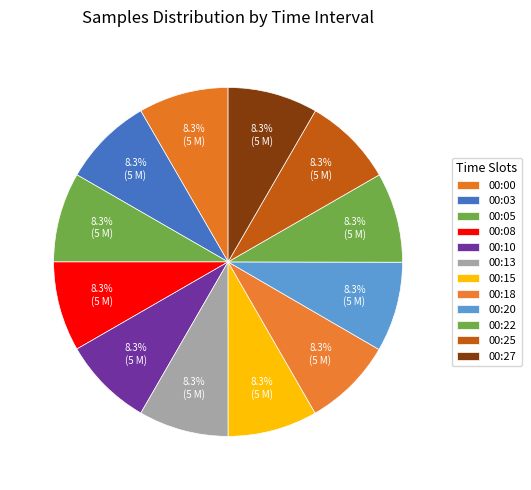

Which slice is the largest?

00:10